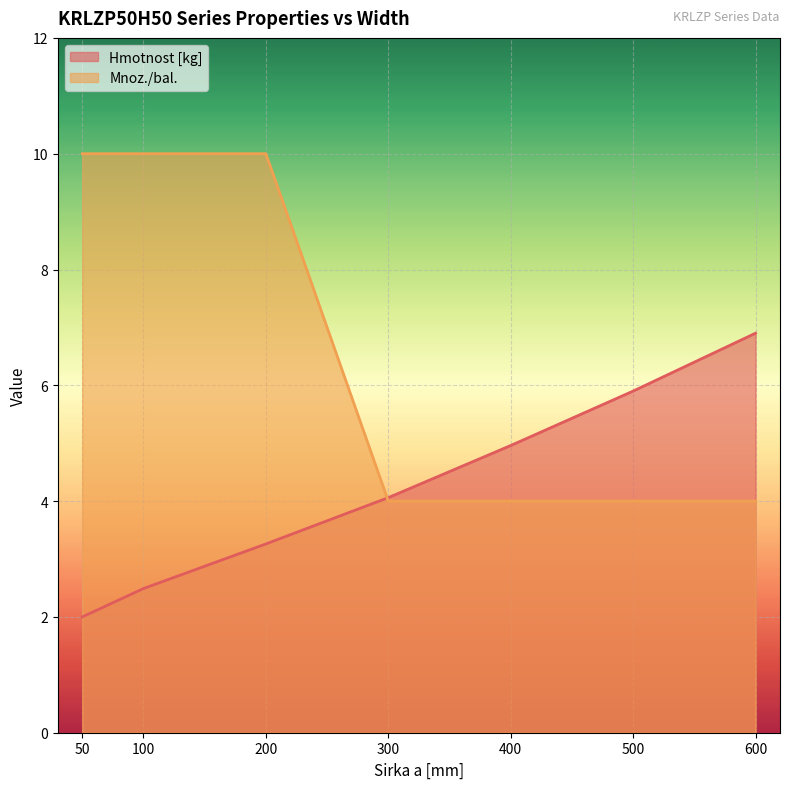

What is the difference between the highest and lowest values at 400?

1.0